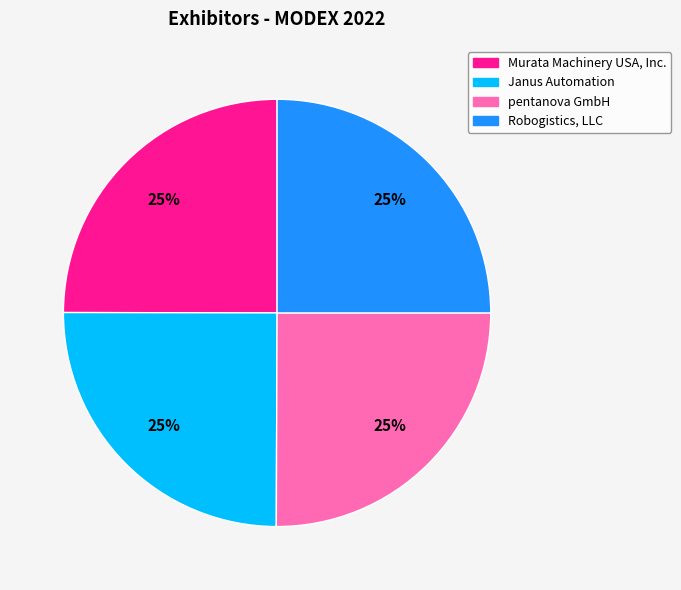

Does Robogistics, LLC account for over 50% of the chart?

No